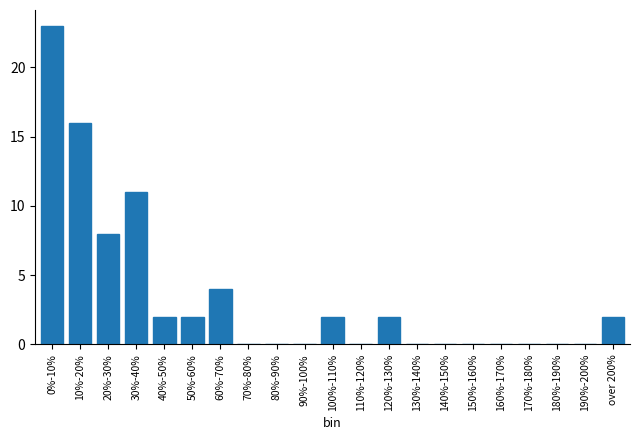

Reading left to right, list all the values displayed in this chart.

0%-10%=23	10%-20%=16	20%-30%=8	30%-40%=11	40%-50%=2	50%-60%=2	60%-70%=4	70%-80%=0	80%-90%=0	90%-100%=0	100%-110%=2	110%-120%=0	120%-130%=2	130%-140%=0	140%-150%=0	150%-160%=0	160%-170%=0	170%-180%=0	180%-190%=0	190%-200%=0	over 200%=2